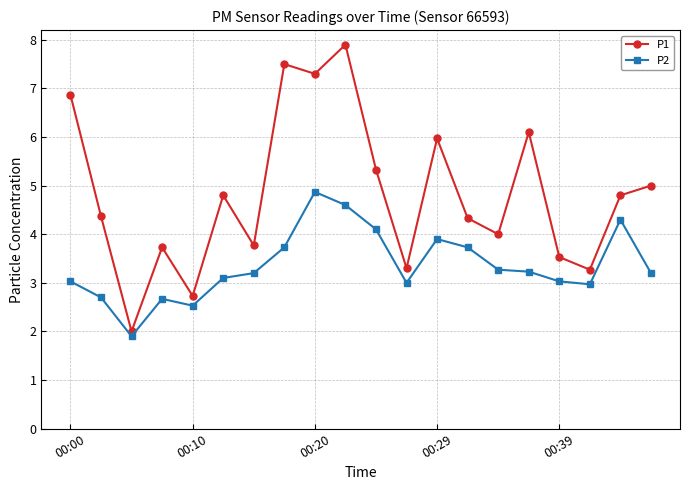

List the series in order of their peak value, highest first.

P1, P2